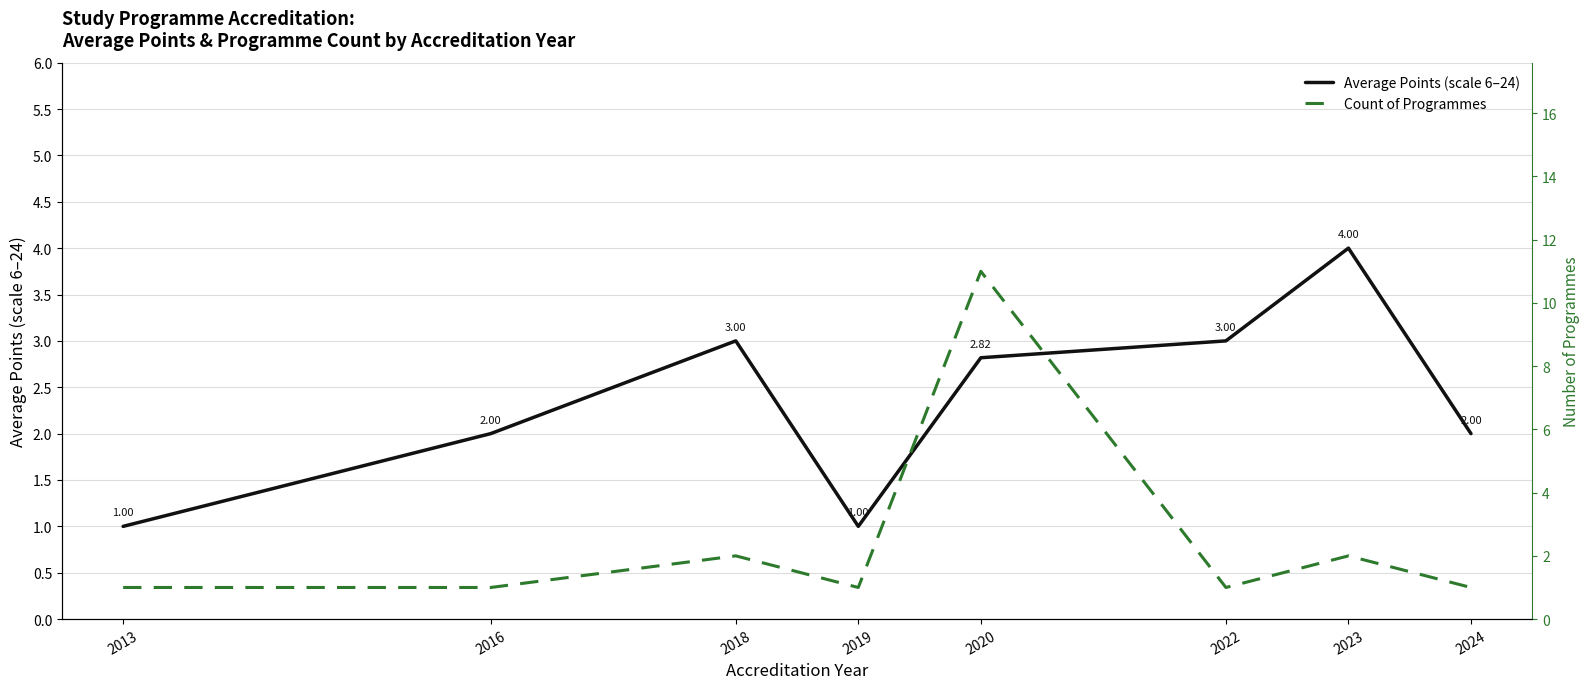

How many values in the Count of Programmes series exceed 1?

3